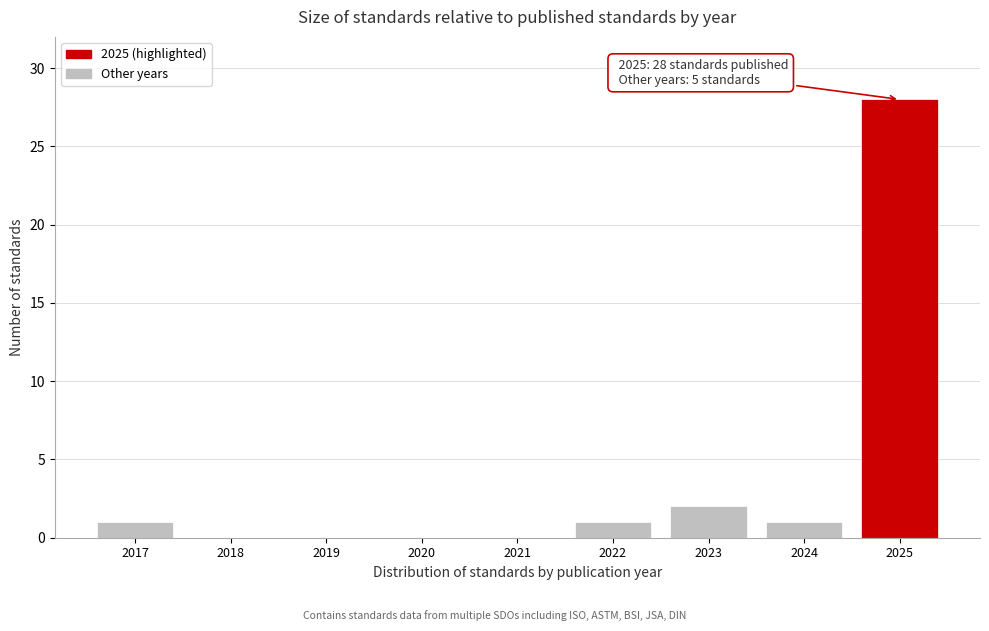

Reading left to right, extract all data points from this chart.

2017=1	2018=0	2019=0	2020=0	2021=0	2022=1	2023=2	2024=1	2025=28